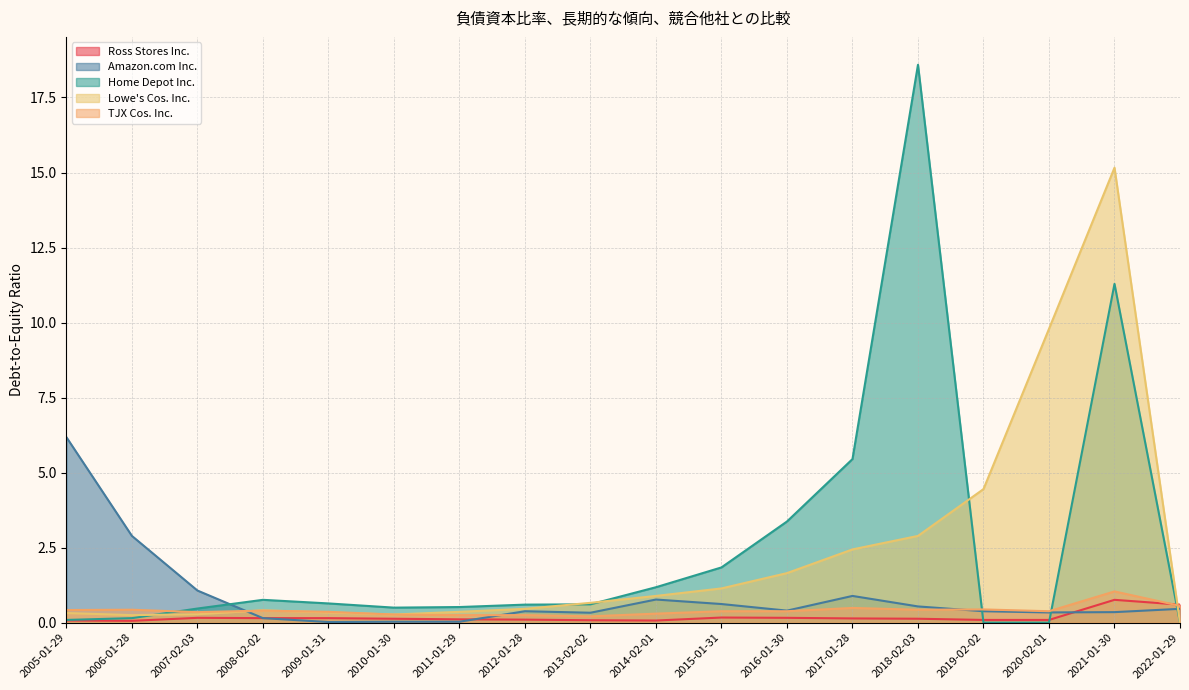

What are all the series names shown in the legend?

Ross Stores Inc., Amazon.com Inc., Home Depot Inc., Lowe's Cos. Inc., TJX Cos. Inc.